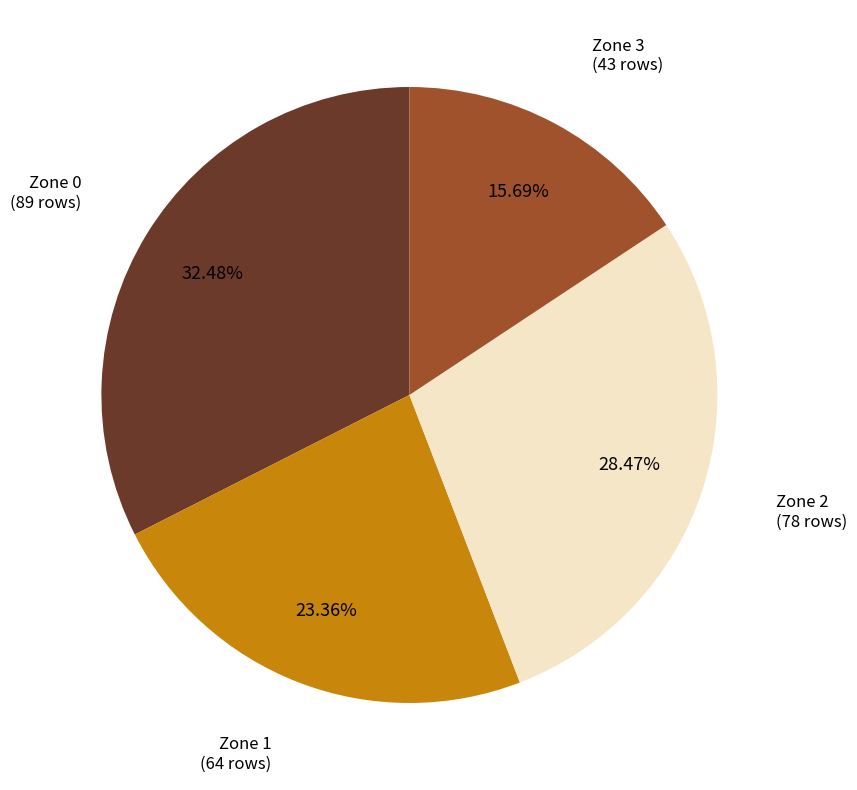

Rank the categories by value from highest to lowest.

Zone 0, Zone 2, Zone 1, Zone 3